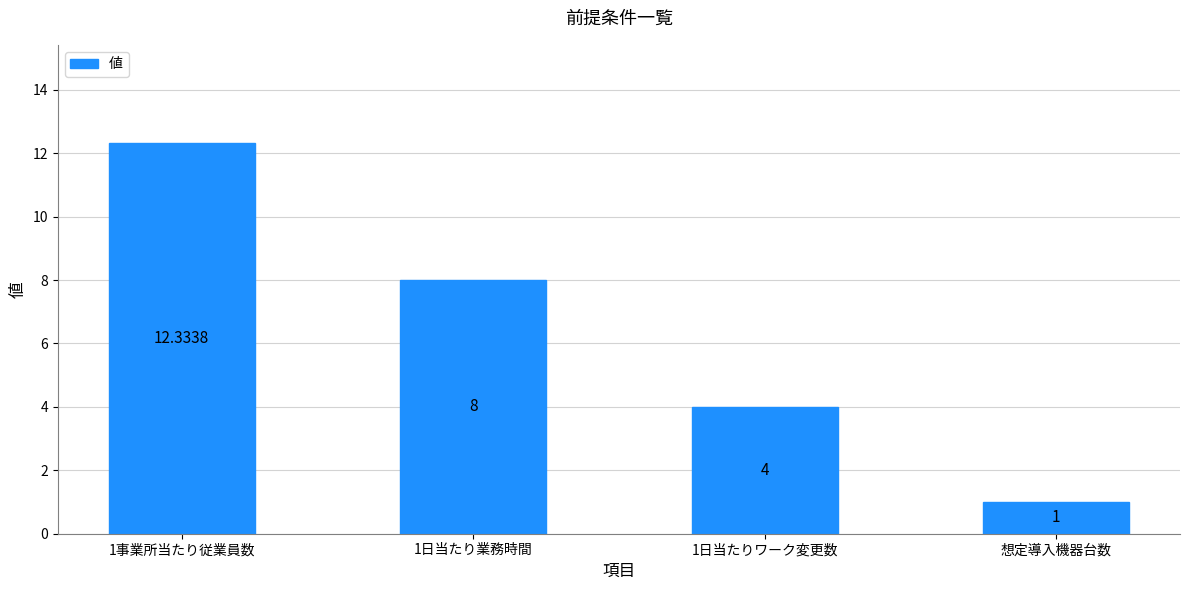

Reading right to left, extract all data points from this chart.

想定導入機器台数=1.0	1日当たりワーク変更数=4.0	1日当たり業務時間=8.0	1事業所当たり従業員数=12.3